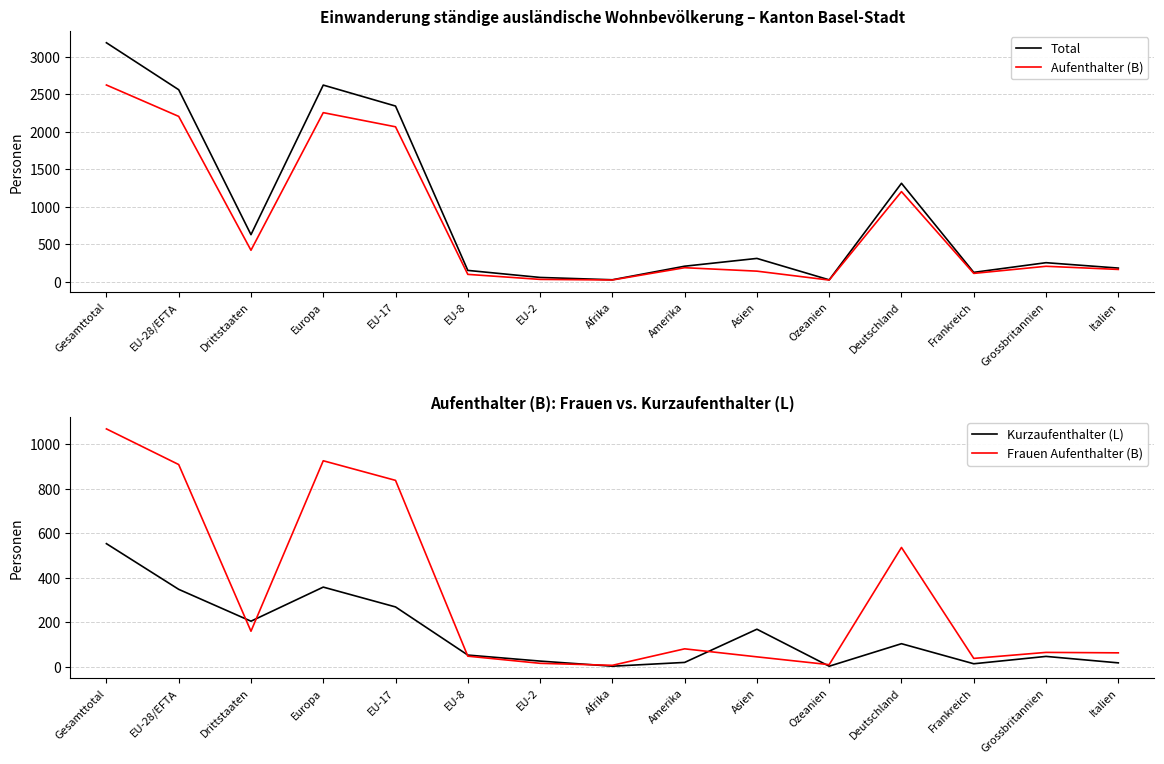

What are all the series names shown in the legend?

Total, Aufenthalter (B), Kurzaufenthalter (L), Frauen Aufenthalter (B)